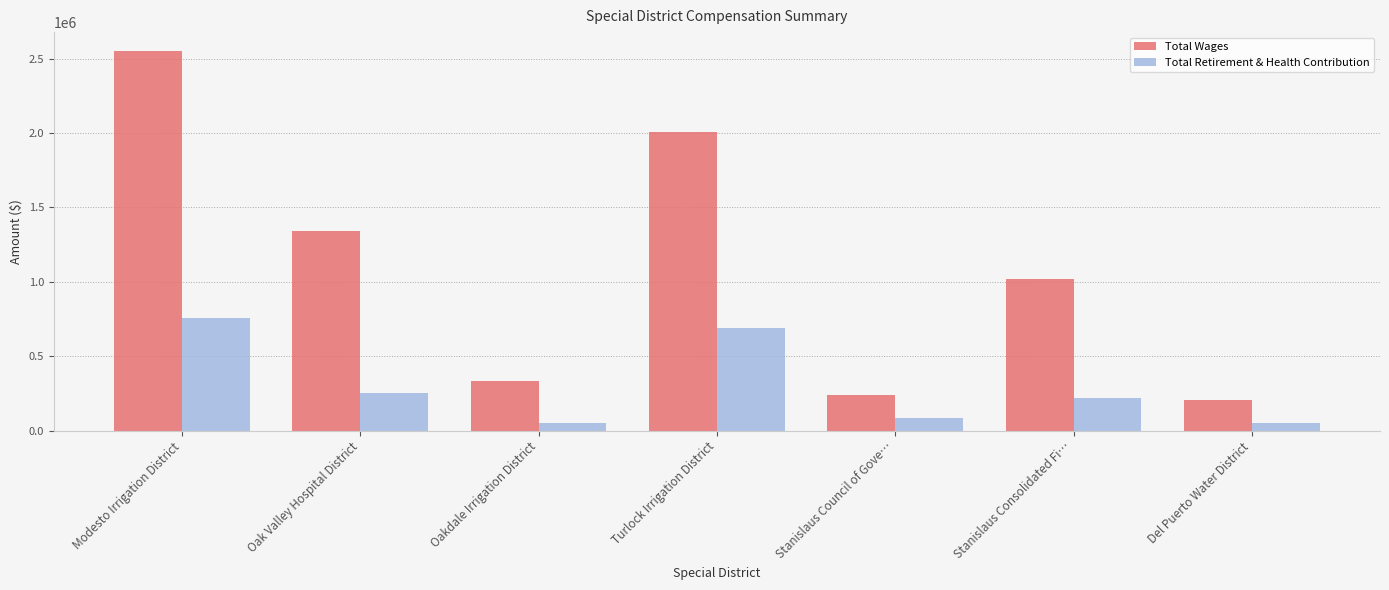

Where does the Total Wages series first go above 1021737?

Modesto Irrigation District